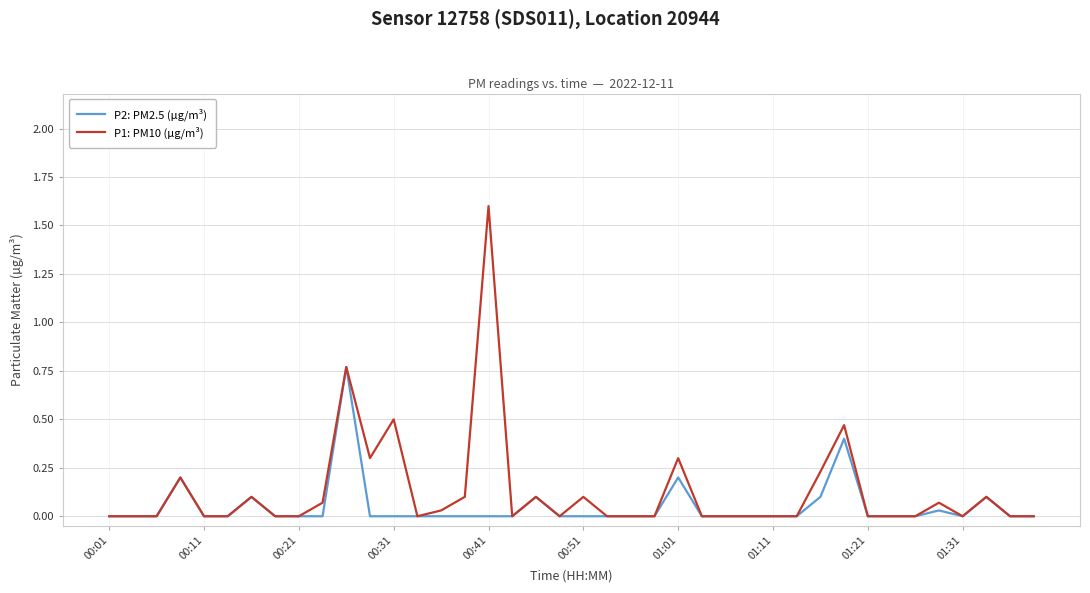

Rank the series by their maximum value, from highest to lowest.

P1: PM10 (µg/m³), P2: PM2.5 (µg/m³)